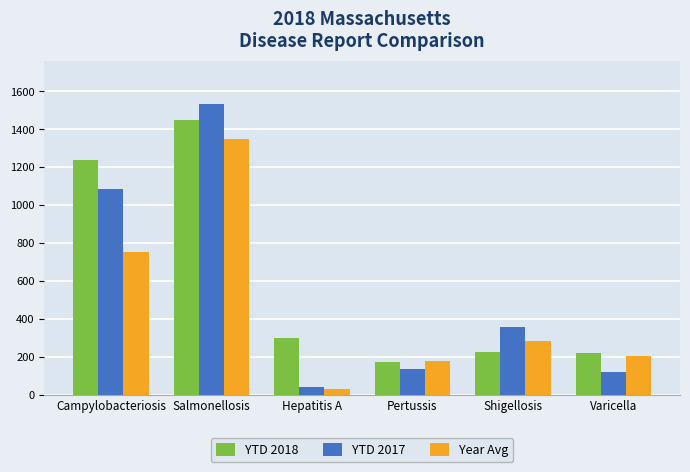

What is the label of the 6th bar from the right?

Campylobacteriosis